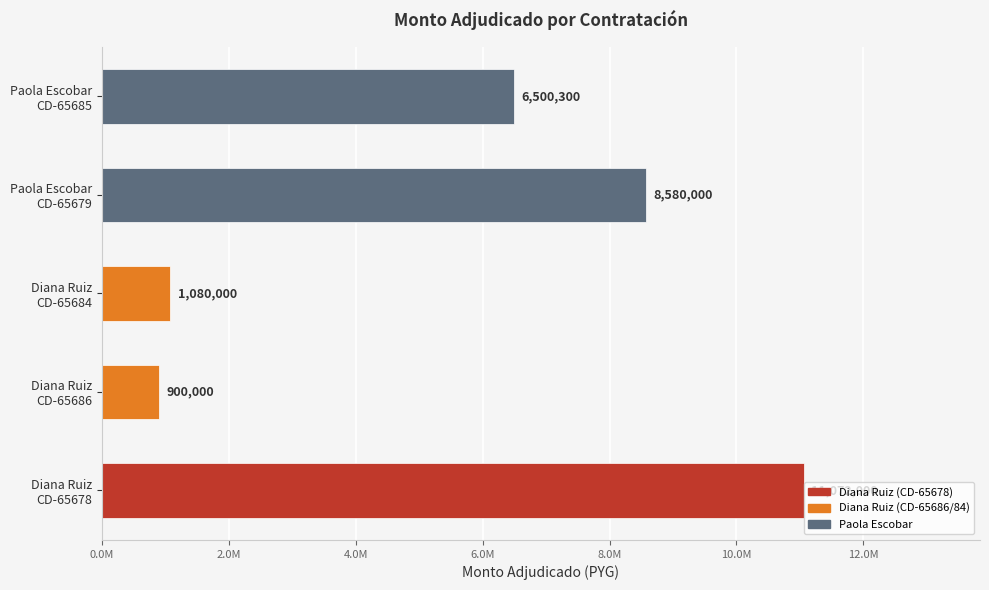

Are the bars horizontal?

Yes